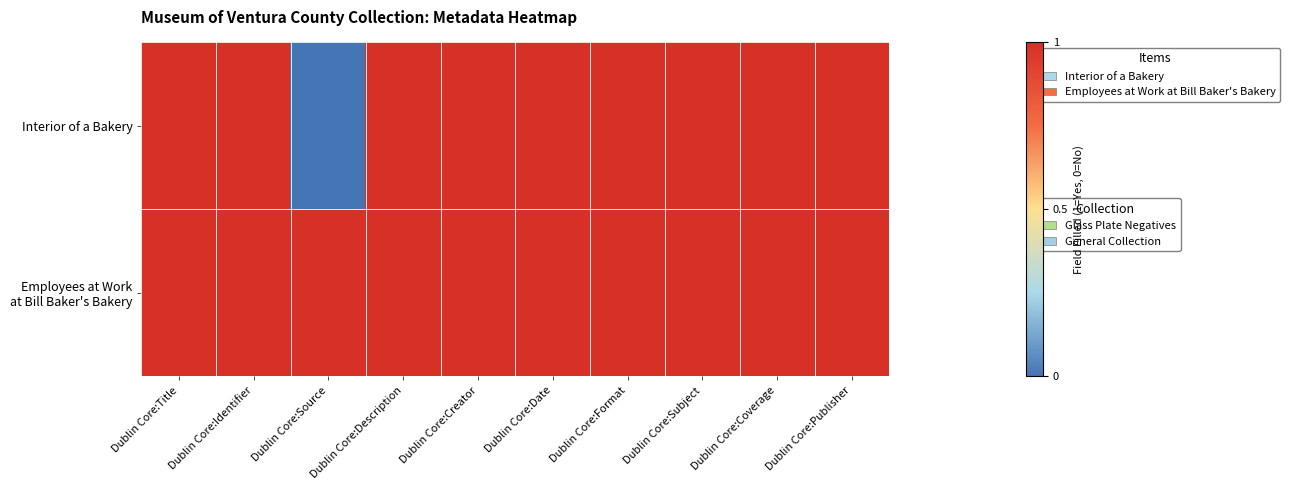

Which series has the largest range (max minus min)?

Interior of a Bakery